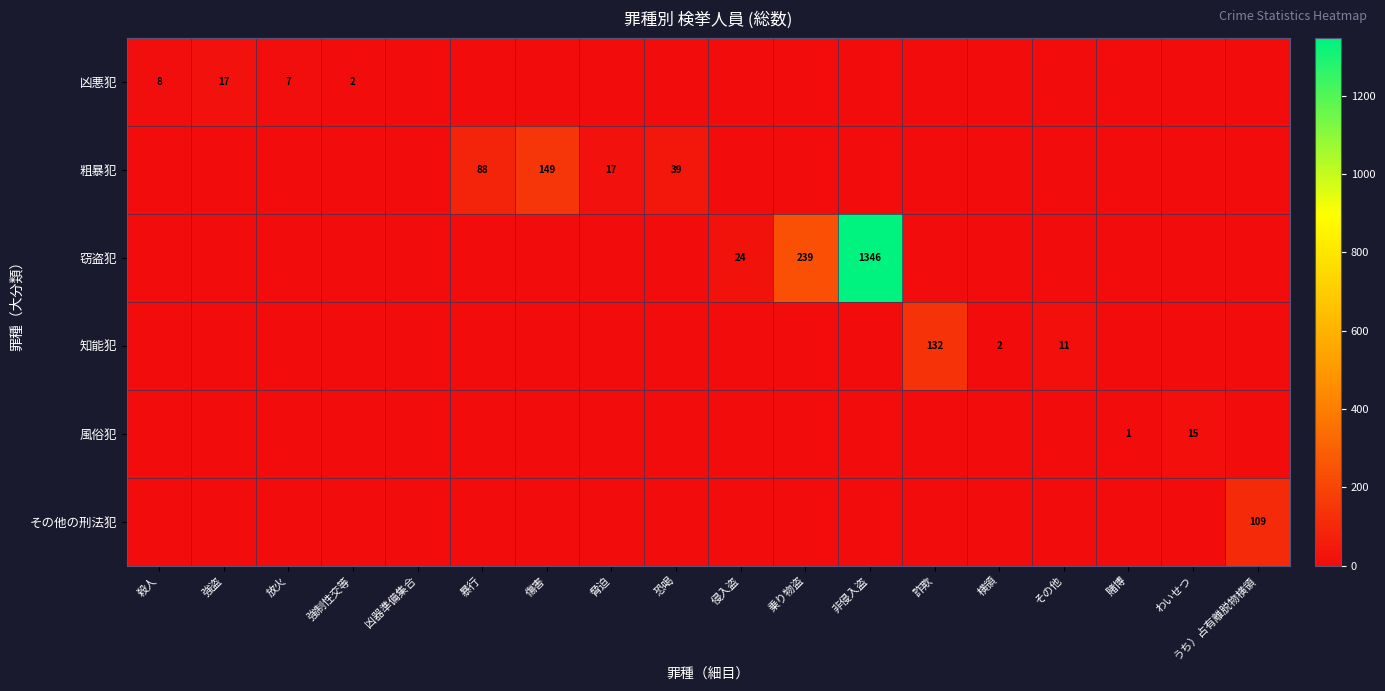

List the series in order of their peak value, highest first.

窃盗犯, 粗暴犯, 知能犯, その他の刑法犯, 凶悪犯, 風俗犯